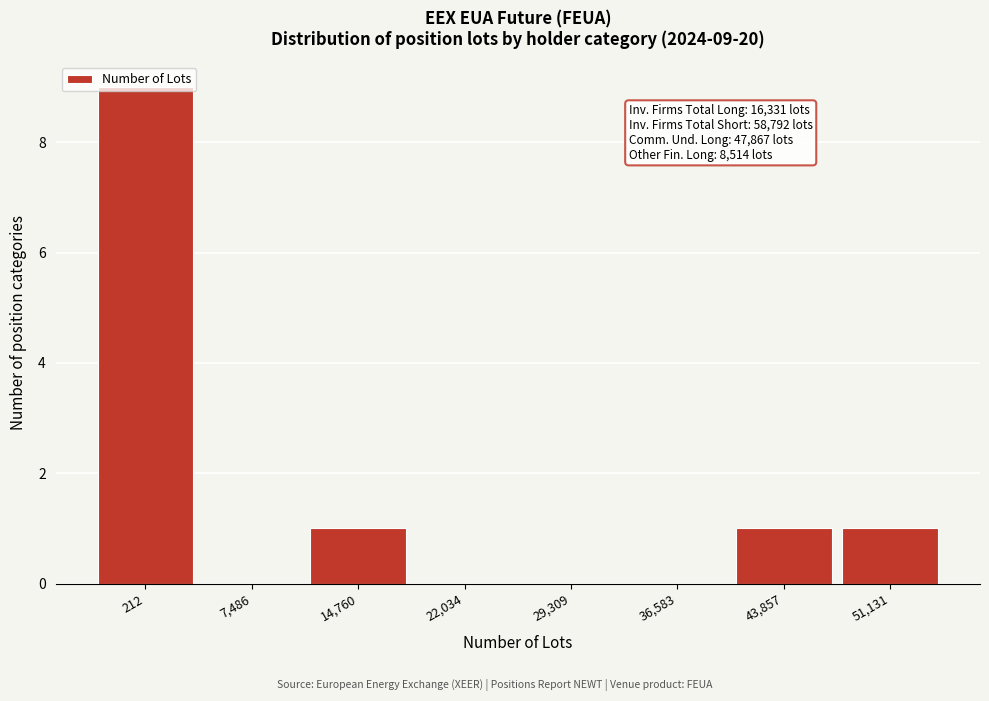

What is the sum of all values?

12